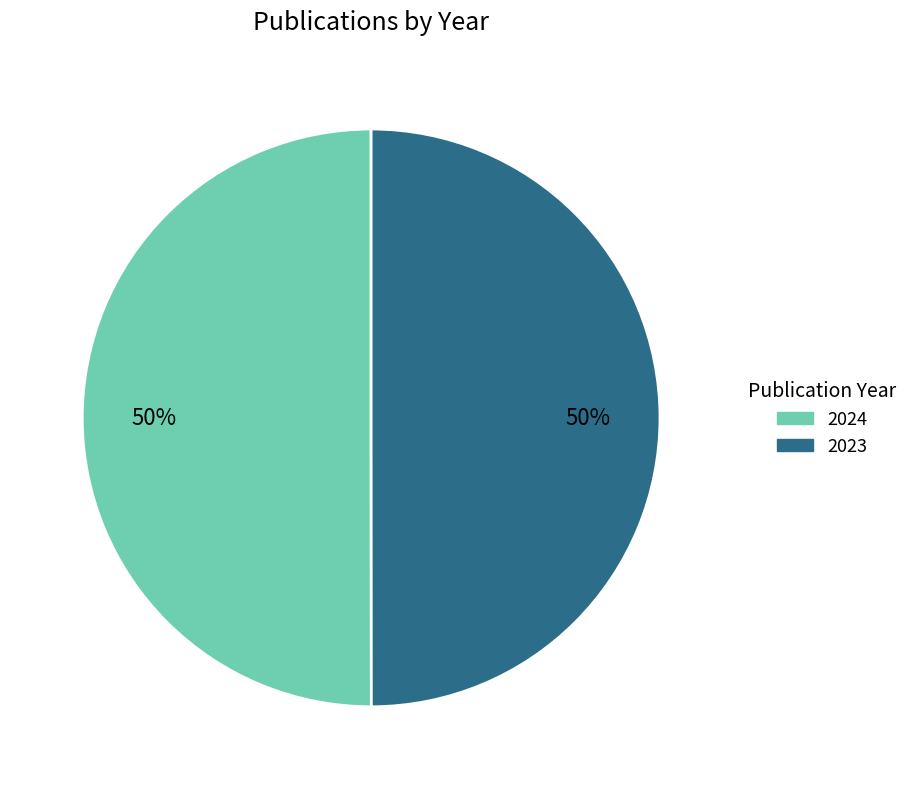

Do 2024 and 2023 together represent more than half of the pie?

Yes